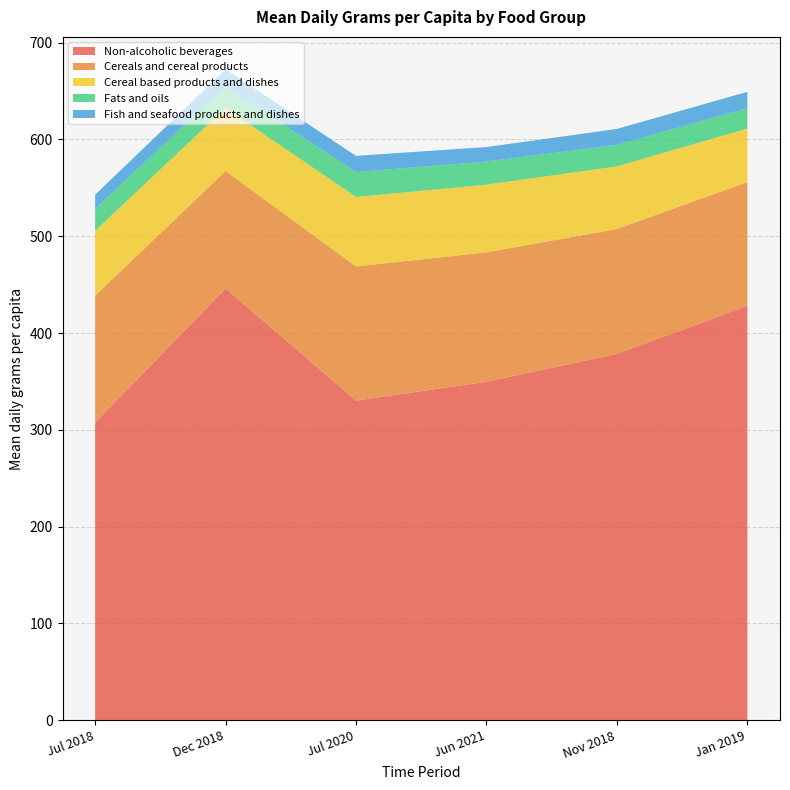

Reading left to right, transcribe all the data shown in this chart.

Non-alcoholic beverages: 307.5	446.0	330.2	349.7	378.4	428.3
Cereals and cereal products: 131.2	121.4	138.6	133.7	129.1	127.8
Cereal based products and dishes: 67.0	65.1	71.8	69.9	64.7	55.2
Fats and oils: 22.7	22.1	25.7	23.9	22.2	21.0
Fish and seafood products and dishes: 14.5	17.8	16.8	15.0	16.5	17.0